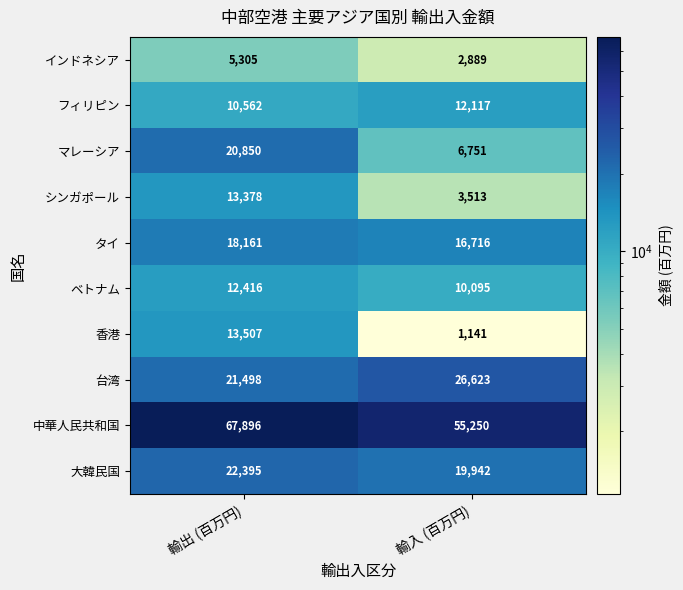

The value of 香港 at 輸入 (百万円) is 1799. True or false?

False